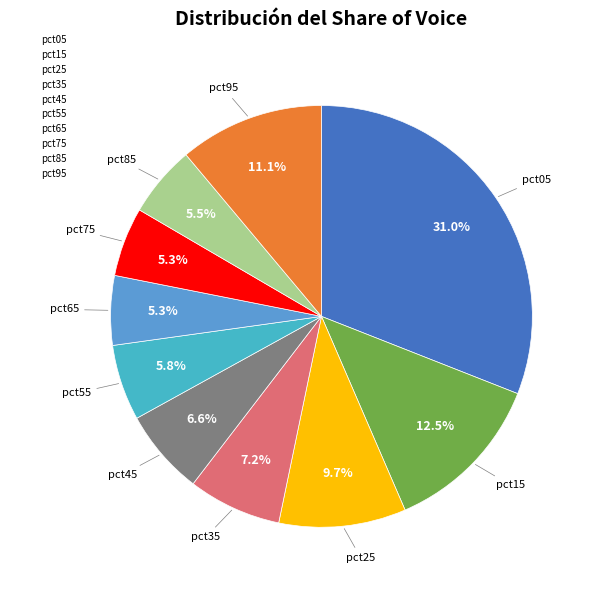

Which has a higher value, pct25 or pct55?

pct25